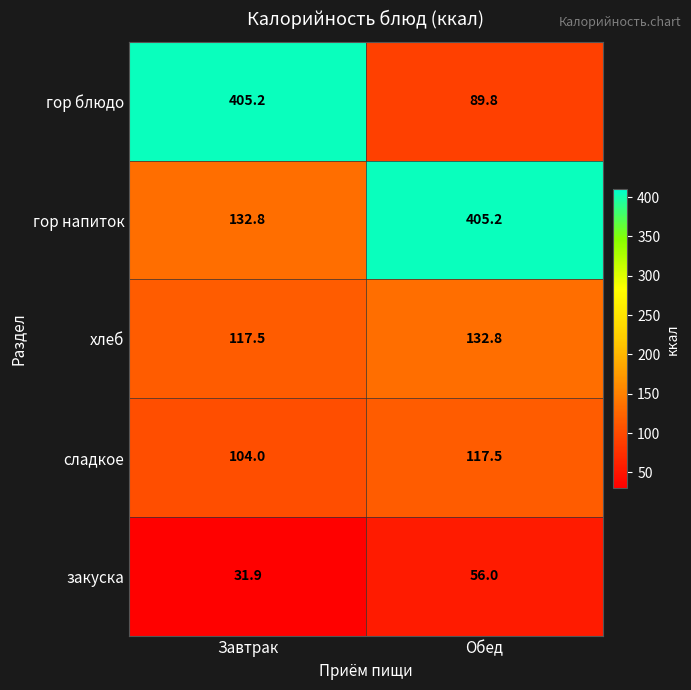

At how many categories does at least one series exceed 65?

2